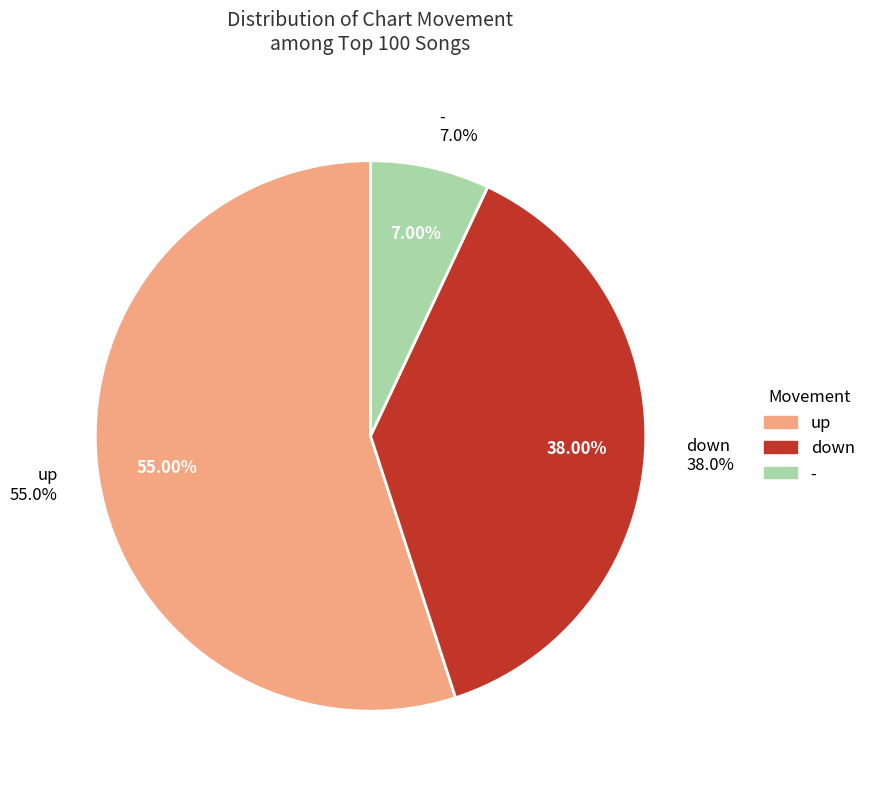

Do down and - together represent more than half of the pie?

No